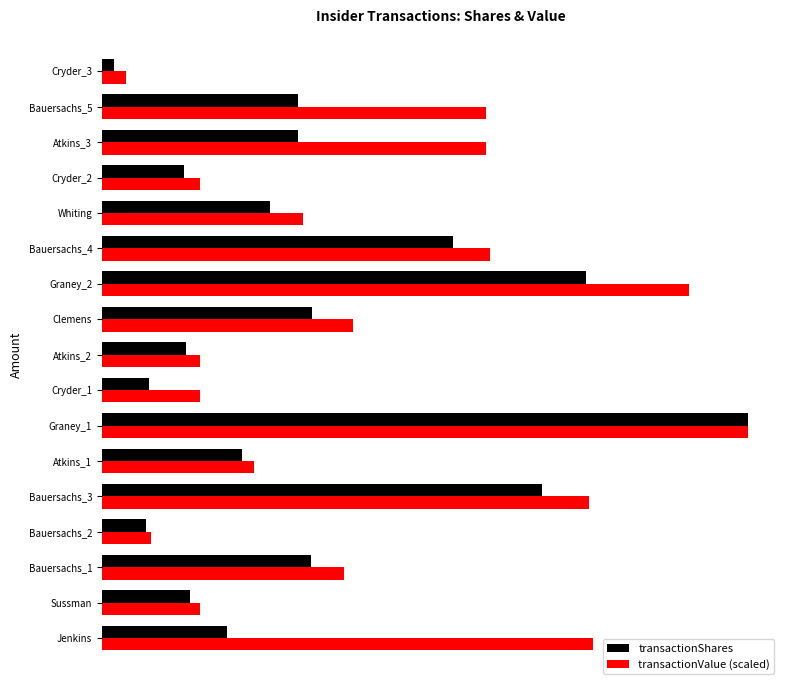

What is the greatest value displayed?

46000.0